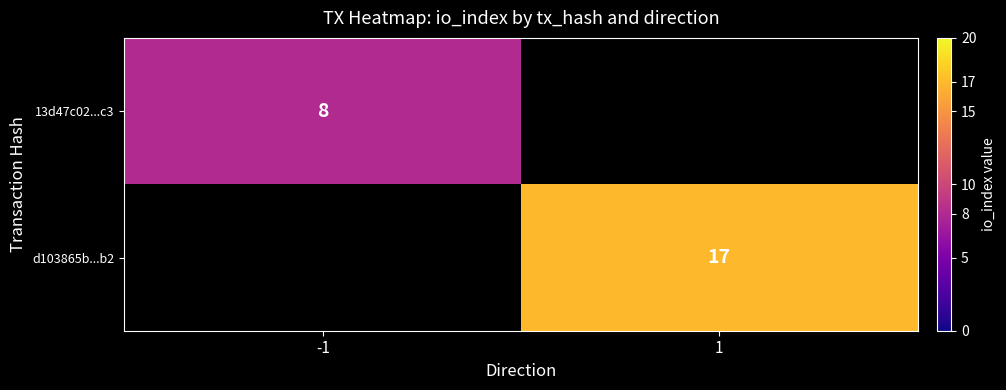

Between 1 and -1, which is larger?

-1